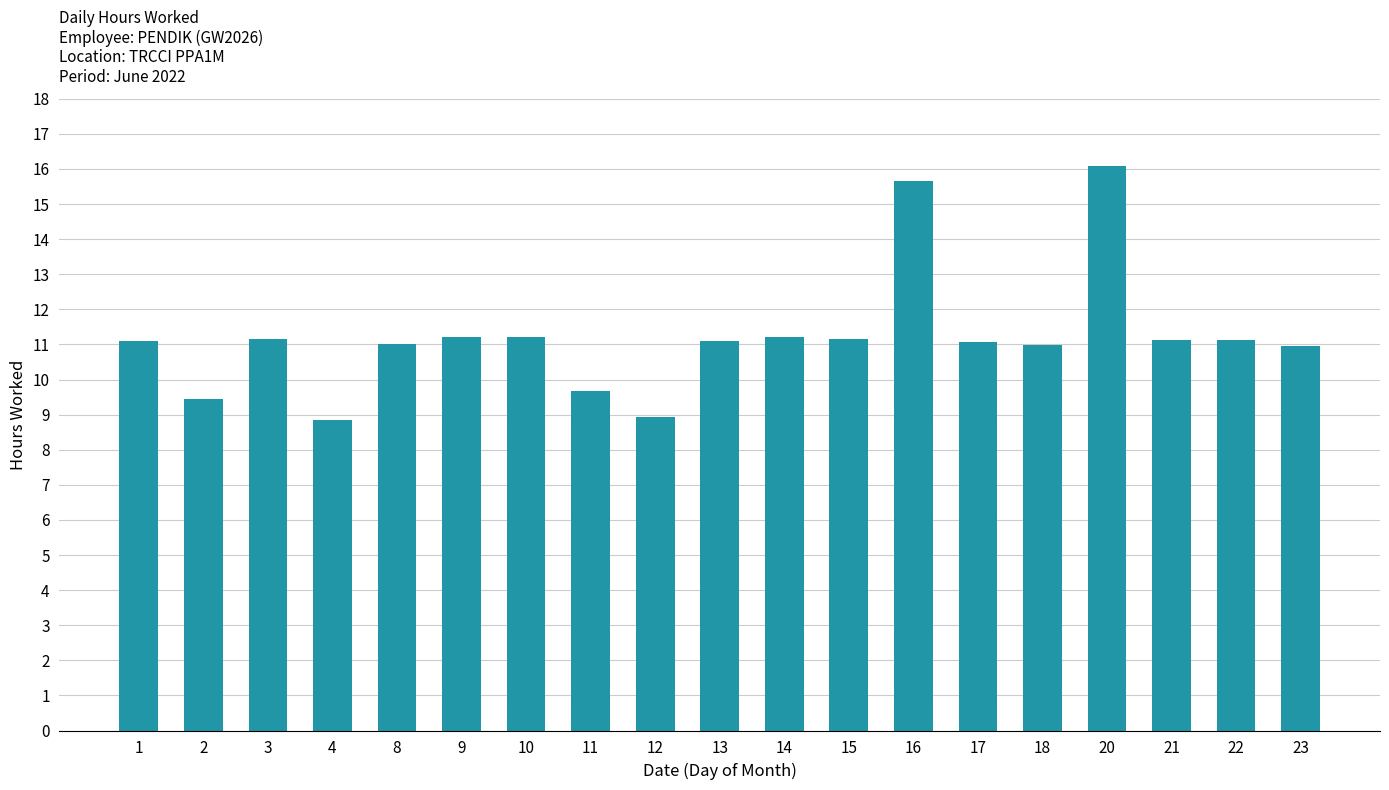

What is the difference between the values at 14 and 1?

0.1